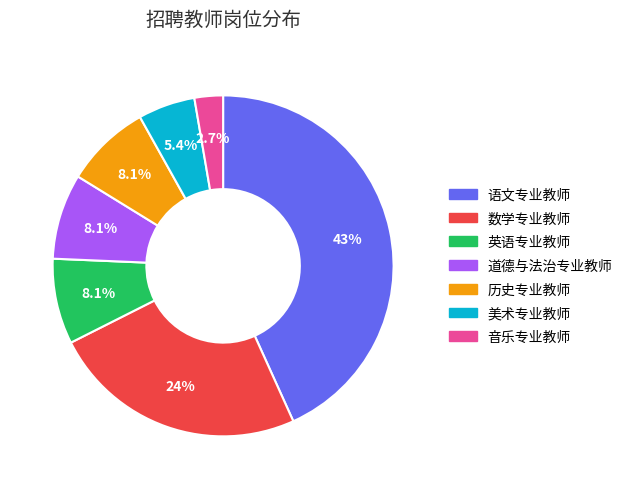

To the nearest percent, what is the difference between the 音乐专业教师 and 历史专业教师 slice percentages?

5%